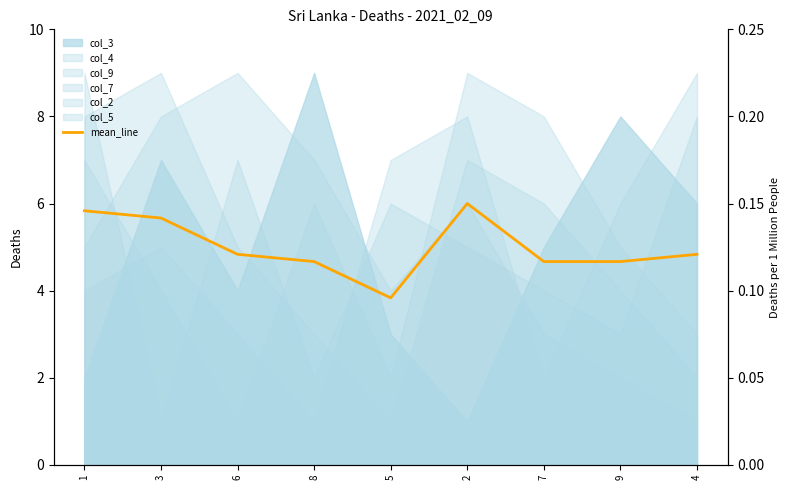

What position from the left is 6?

3